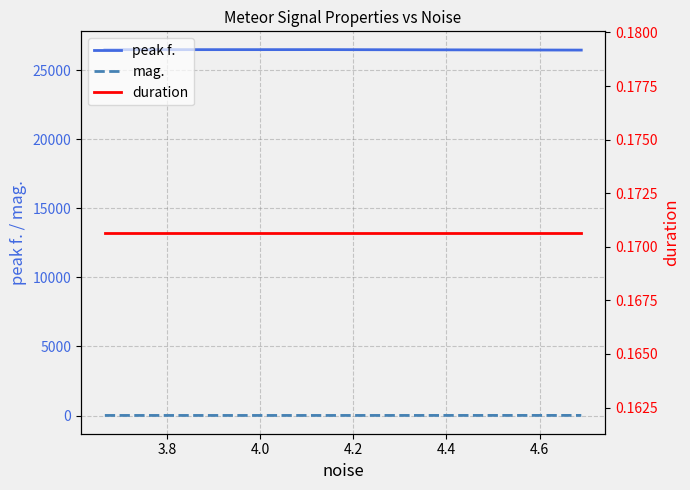

What is the maximum value for peak f.?

26493.2